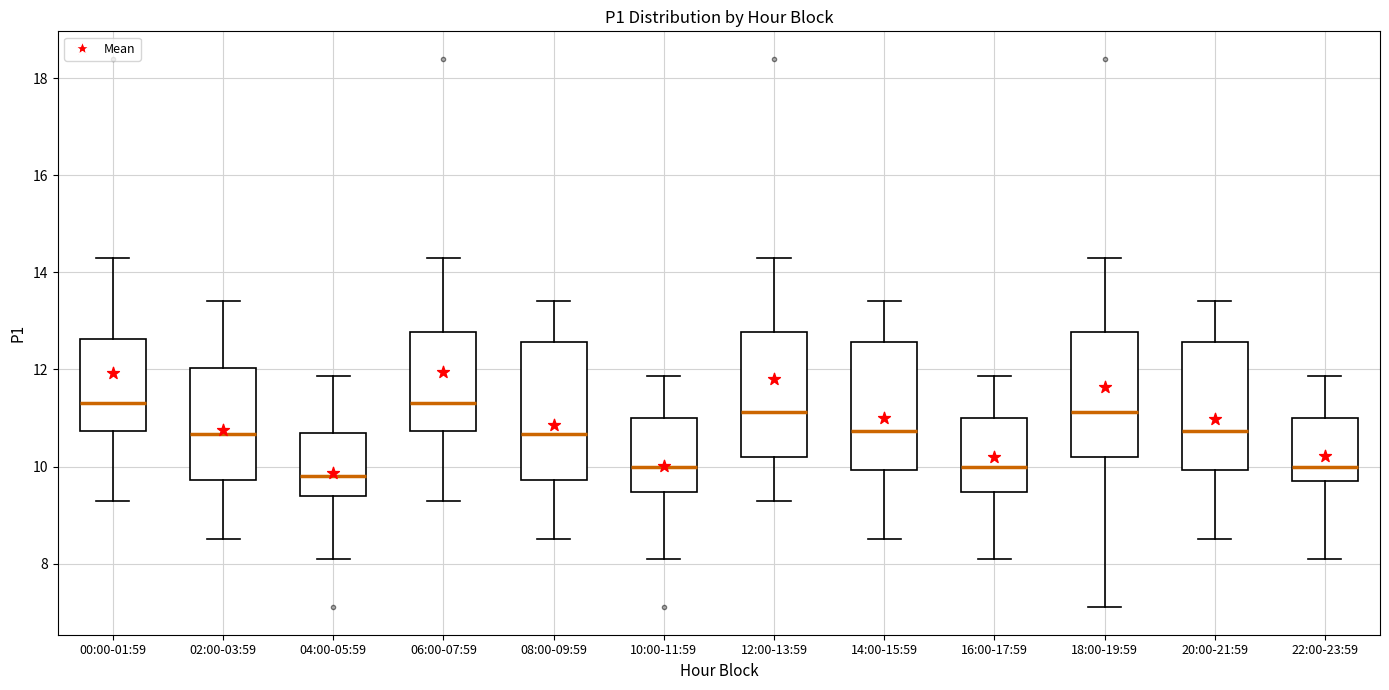

Reading left to right, read every box against the y-axis: the position of its median line, the range the box covers, and the ends of its whiskers. The values are not printed on the chart, so give them approximately, as read against the axis.

00:00-01:59: median 11.4, box 10.8 to 12.6, whiskers 9.4 to 14.4
02:00-03:59: median 10.6, box 9.8 to 12.0, whiskers 8.6 to 13.4
04:00-05:59: median 9.8, box 9.4 to 10.8, whiskers 8.2 to 11.8
06:00-07:59: median 11.4, box 10.8 to 12.8, whiskers 9.4 to 14.4
08:00-09:59: median 10.6, box 9.8 to 12.6, whiskers 8.6 to 13.4
10:00-11:59: median 10.0, box 9.4 to 11.0, whiskers 8.2 to 11.8
12:00-13:59: median 11.2, box 10.2 to 12.8, whiskers 9.4 to 14.4
14:00-15:59: median 10.8, box 10.0 to 12.6, whiskers 8.6 to 13.4
16:00-17:59: median 10.0, box 9.4 to 11.0, whiskers 8.2 to 11.8
18:00-19:59: median 11.2, box 10.2 to 12.8, whiskers 7.2 to 14.4
20:00-21:59: median 10.8, box 10.0 to 12.6, whiskers 8.6 to 13.4
22:00-23:59: median 10.0, box 9.8 to 11.0, whiskers 8.2 to 11.8